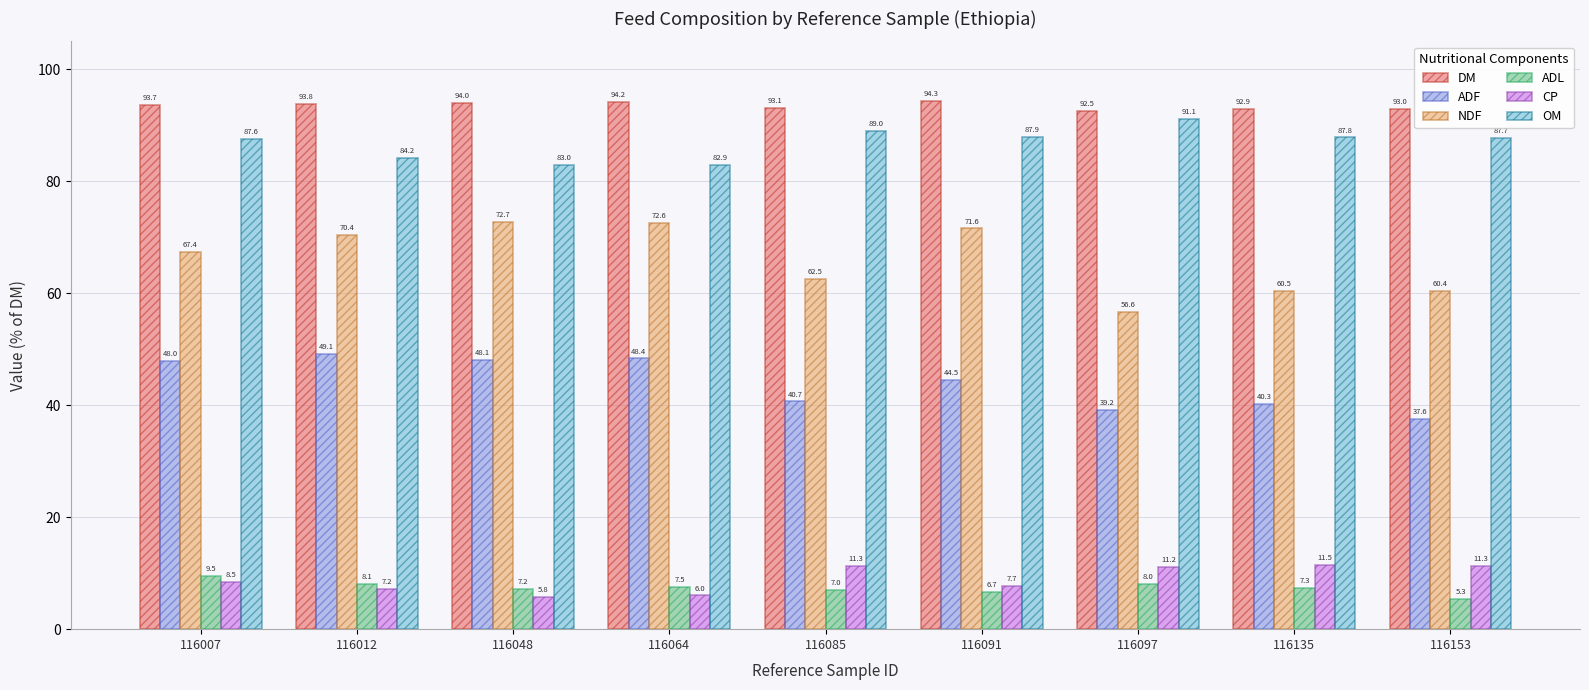

Rank the categories by OM value from lowest to highest.

116064, 116048, 116012, 116007, 116153, 116135, 116091, 116085, 116097